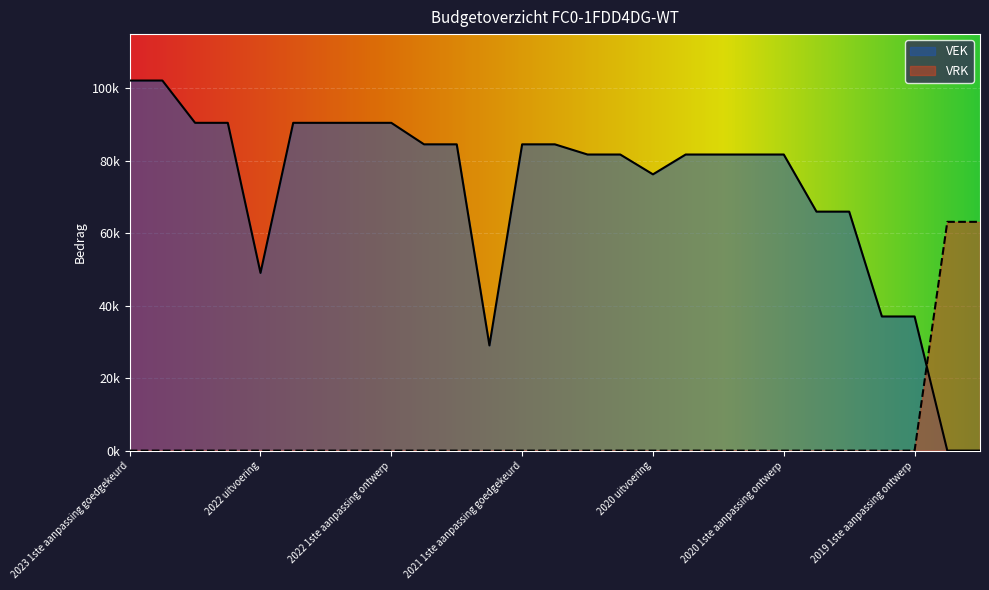

Rank the series by their maximum value, from highest to lowest.

VEK, VRK